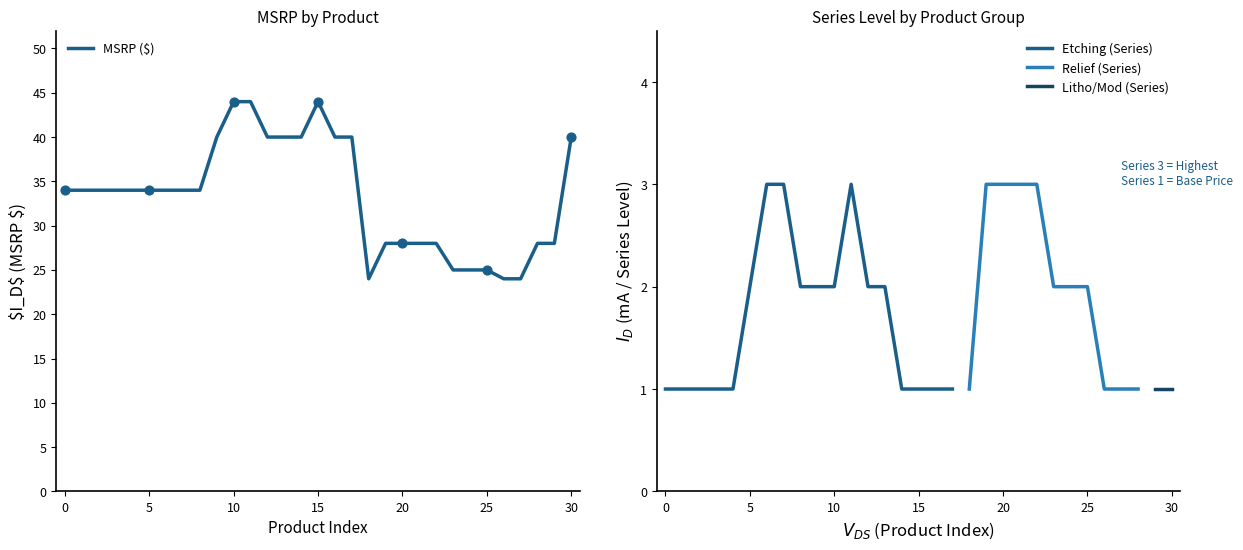

What is the highest value of the MSRP ($) series?

44